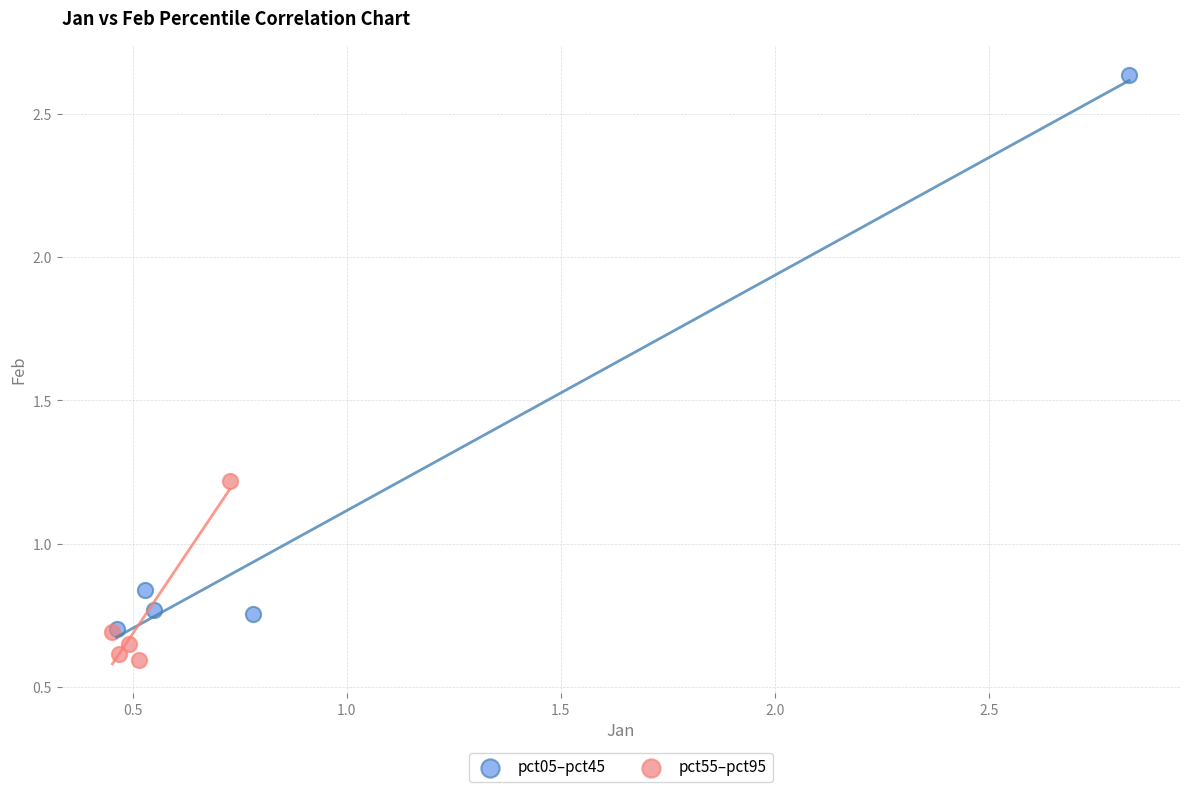

Which series contains the highest Y value?

pct05–pct45